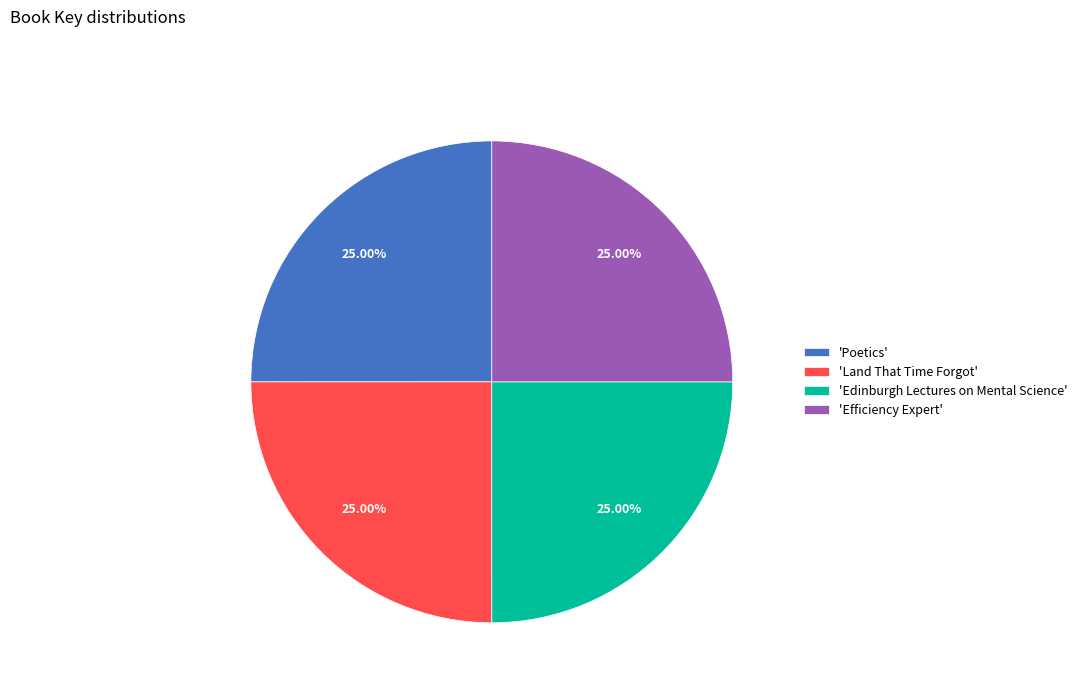

Is 'Efficiency Expert' the majority of the pie?

No